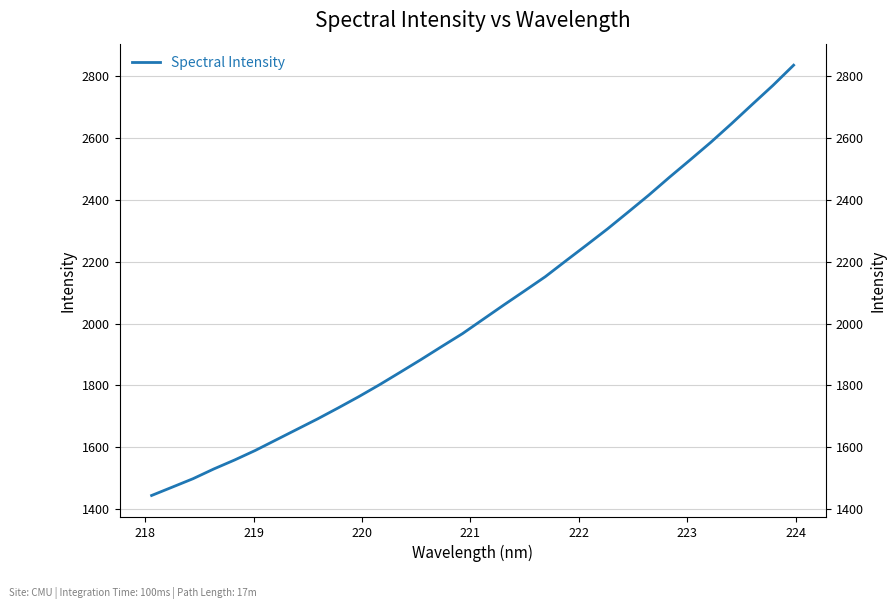

How many lines are shown in the chart?

1